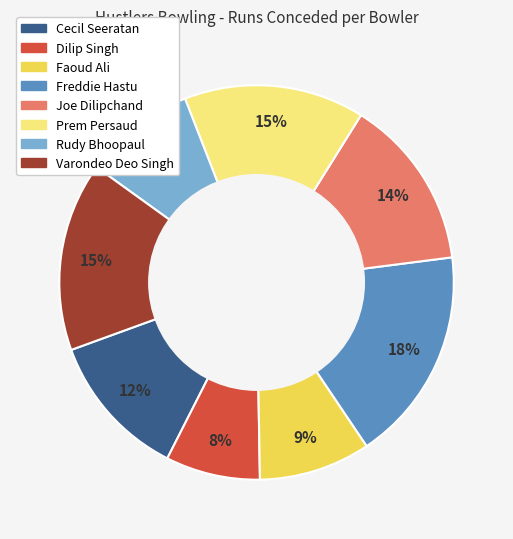

The Prem Persaud slice represents 24% of the pie. True or false?

False